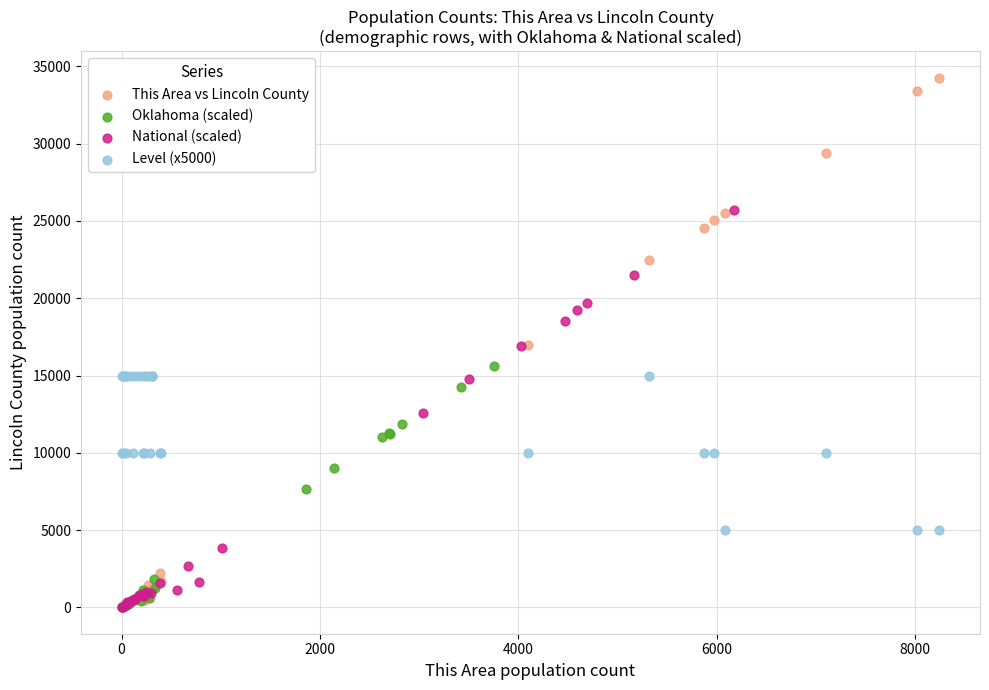

Which series contains the highest Y value?

This Area vs Lincoln County